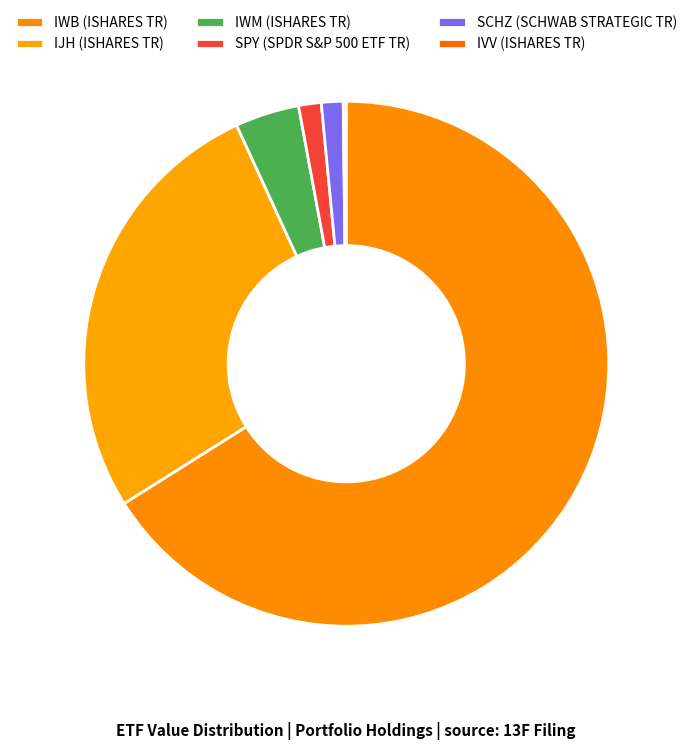

What is the majority slice?

IWB (ISHARES TR)